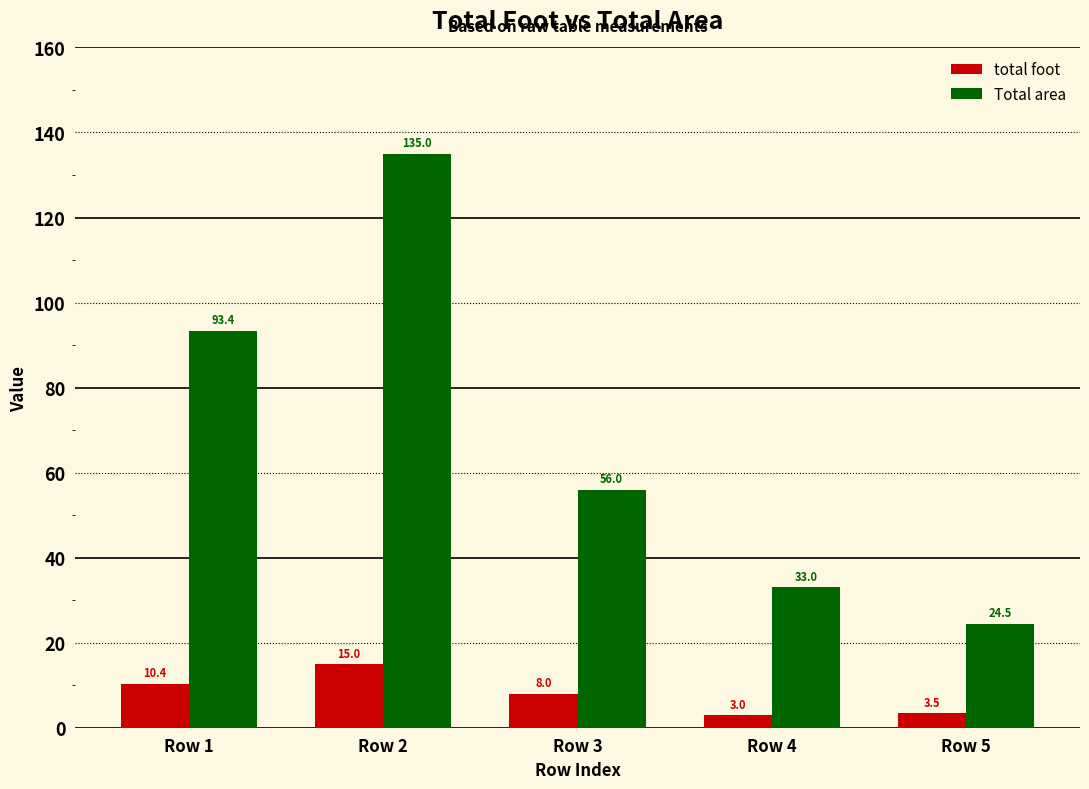

What is the value of the Total area bar at the 4th from the left?

33.0